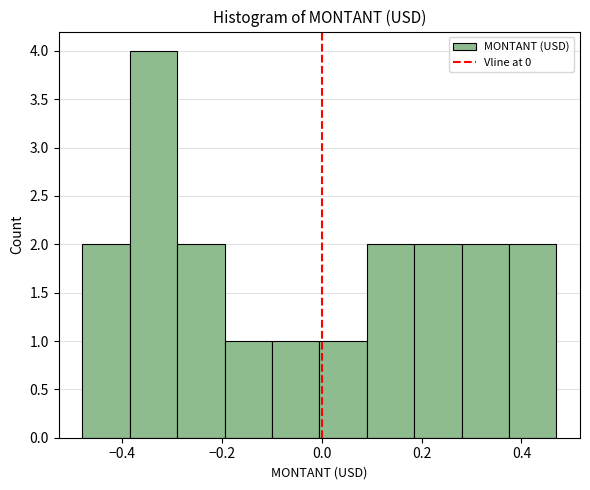

How tall is the bar that spans -0.20 to -0.10 on the x-axis? Neither the bar edges nor the heights are printed on the chart, so give them approximately, as read against the axes.

1